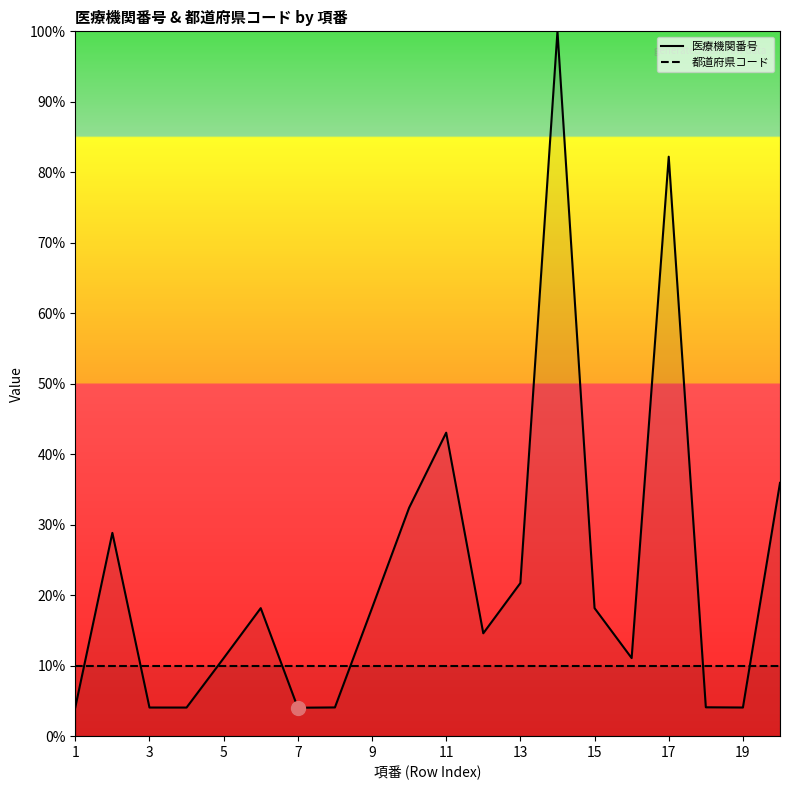

At which label does 都道府県コード reach its minimum?

1